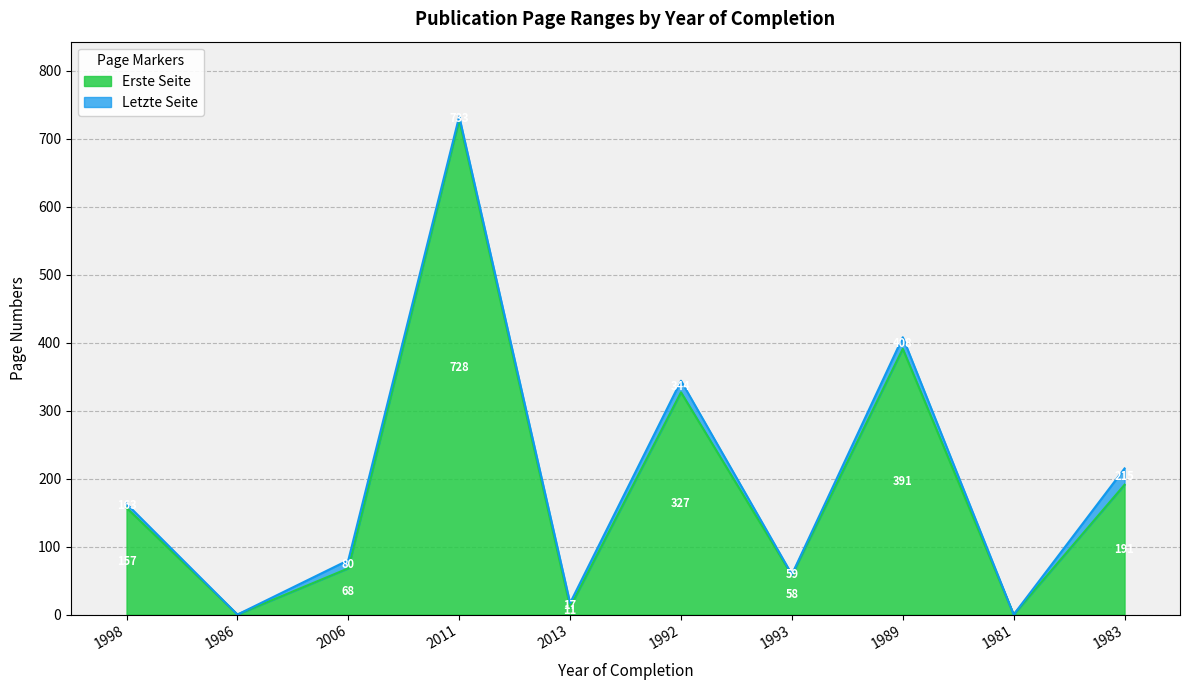

How many lines are shown in the chart?

2